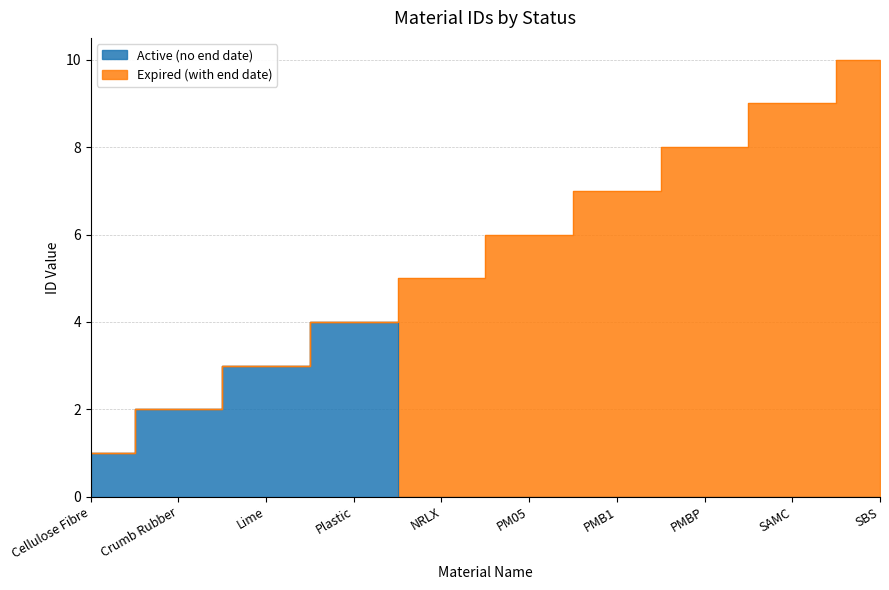

What is the value of the 1st point from the left?

1